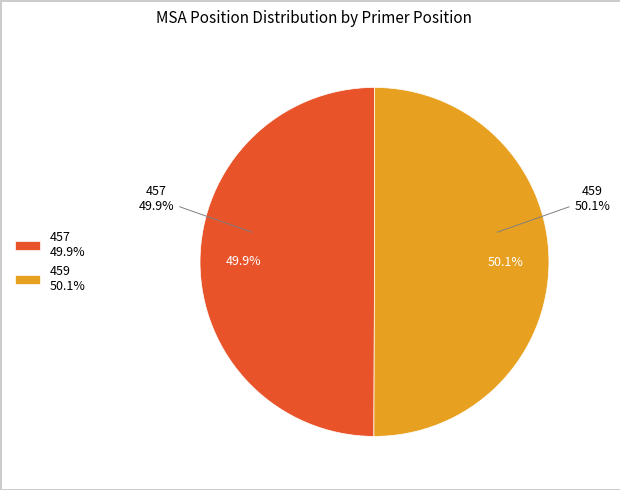

What is the smallest slice in the pie chart?

457